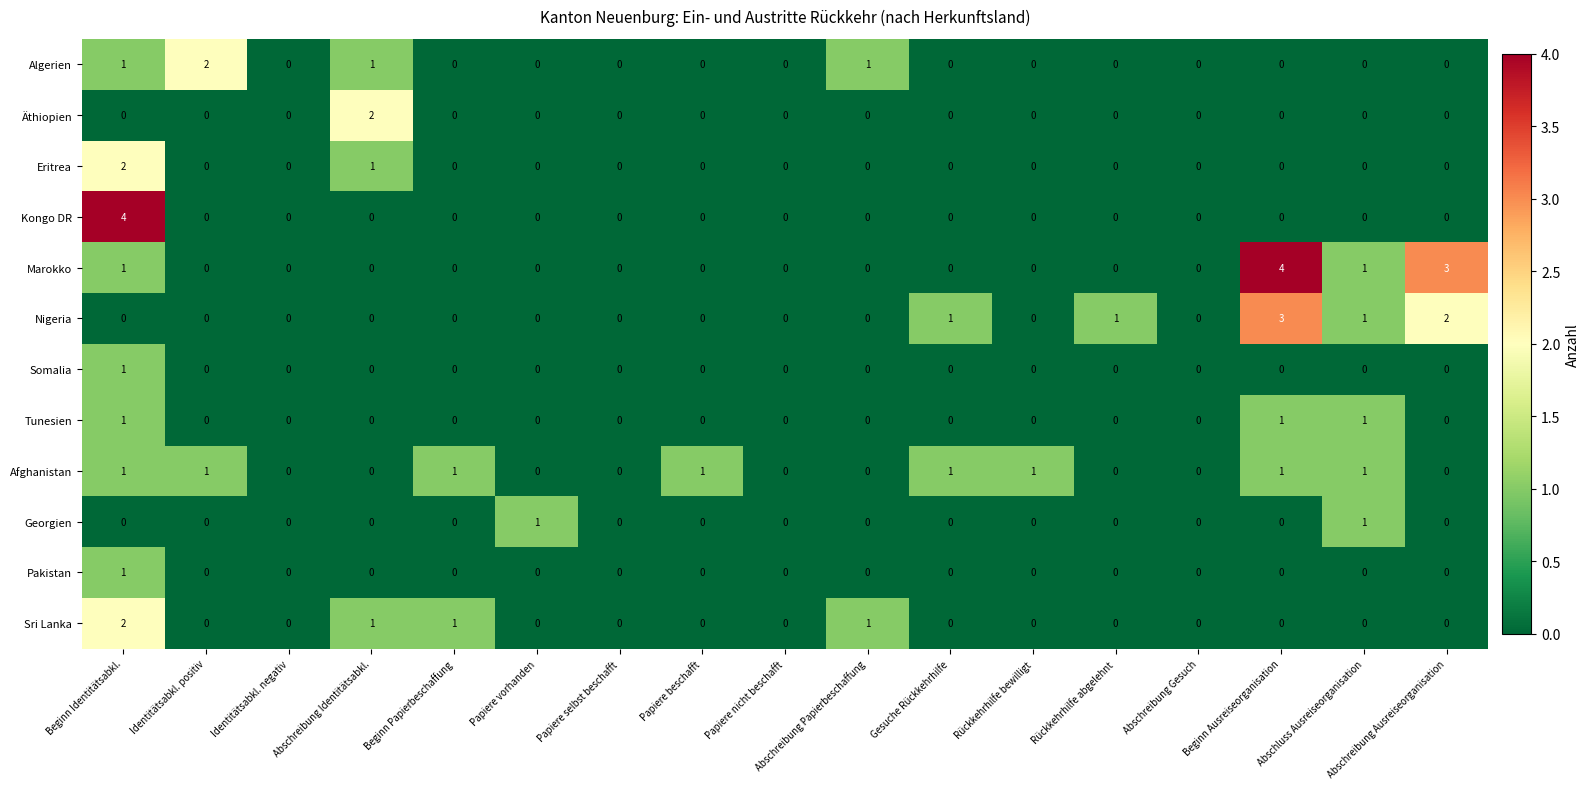

The Kongo DR series shows 2 at Abschreibung Papierbeschaffung. True or false?

False